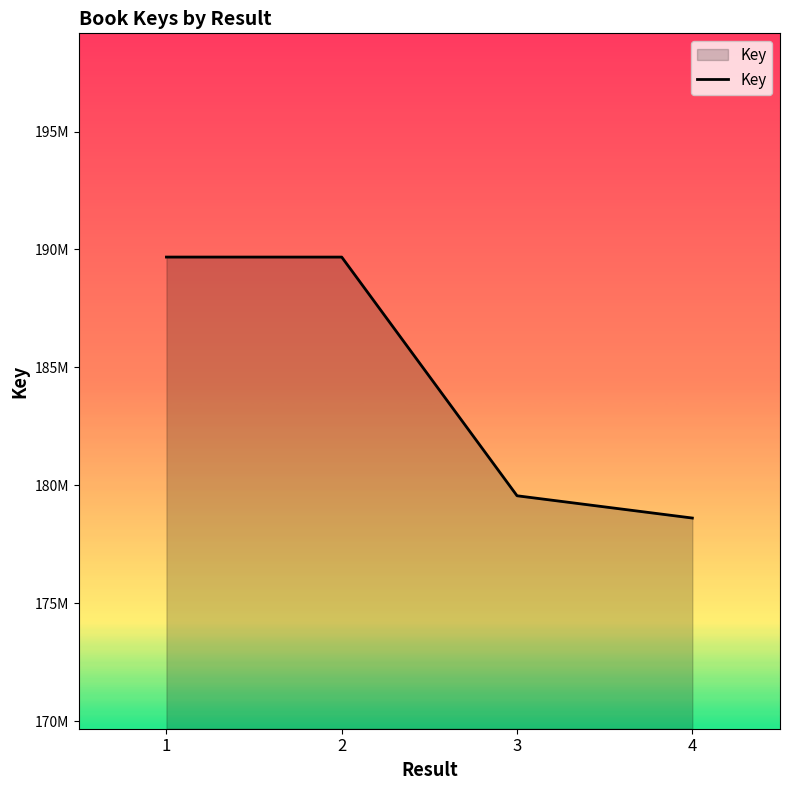

What is the ratio of the value at 1 to the value at 3?

1.1